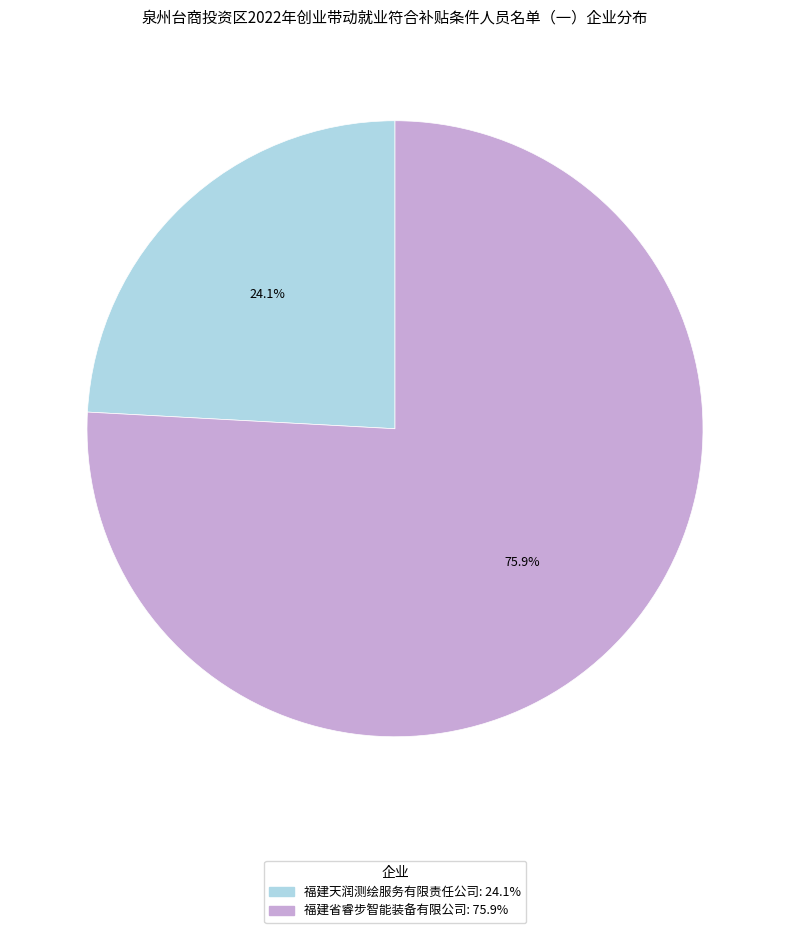

Is it true that 福建省睿步智能装备有限公司 is 70% of the pie?

False